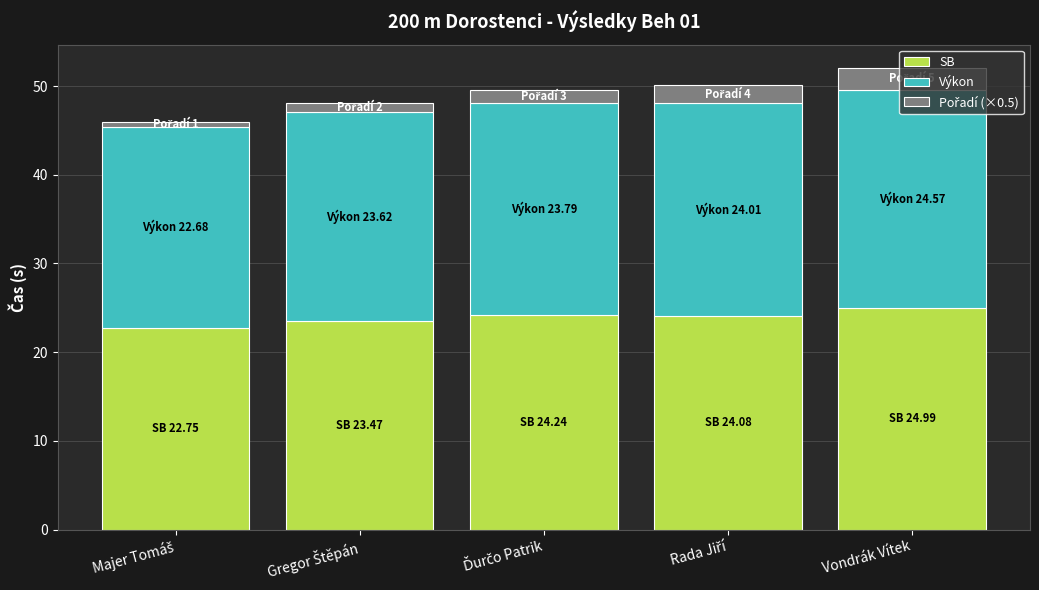

At which category is the sum across all series the highest?

Vondrák Vítek